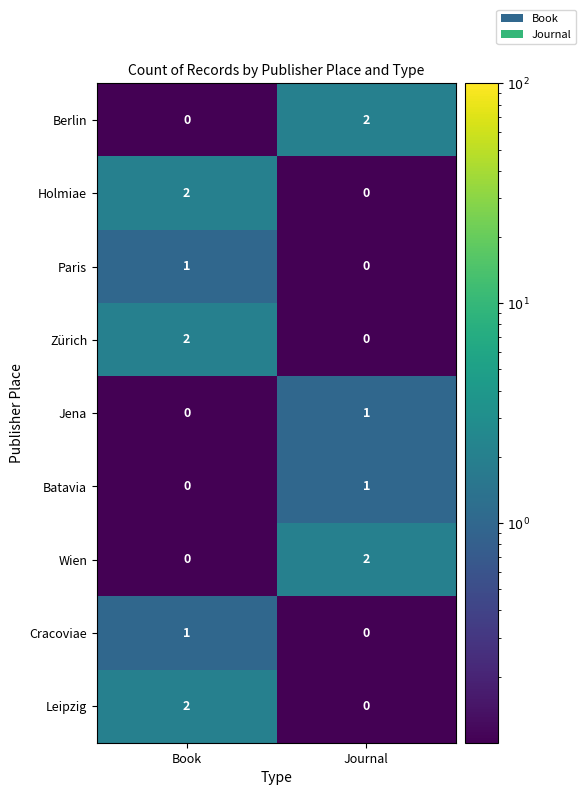

What is the total value across all series at Journal?

6